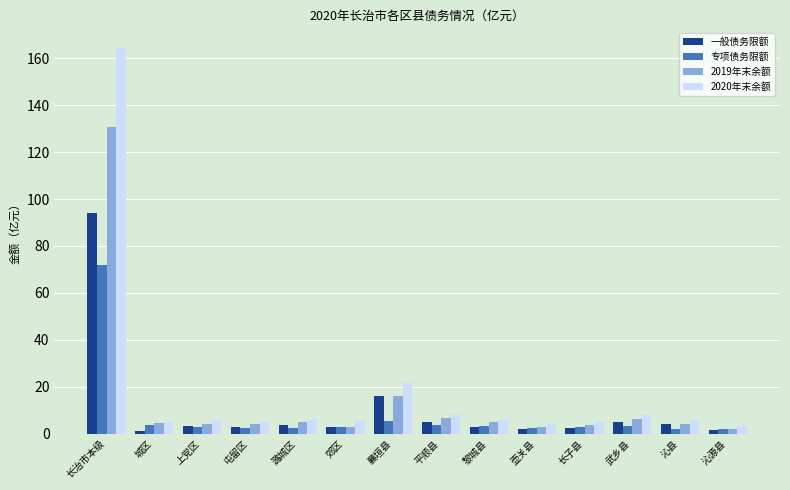

What is the difference between the maximum and second lowest values in the 2019年末余额 series?

128.0